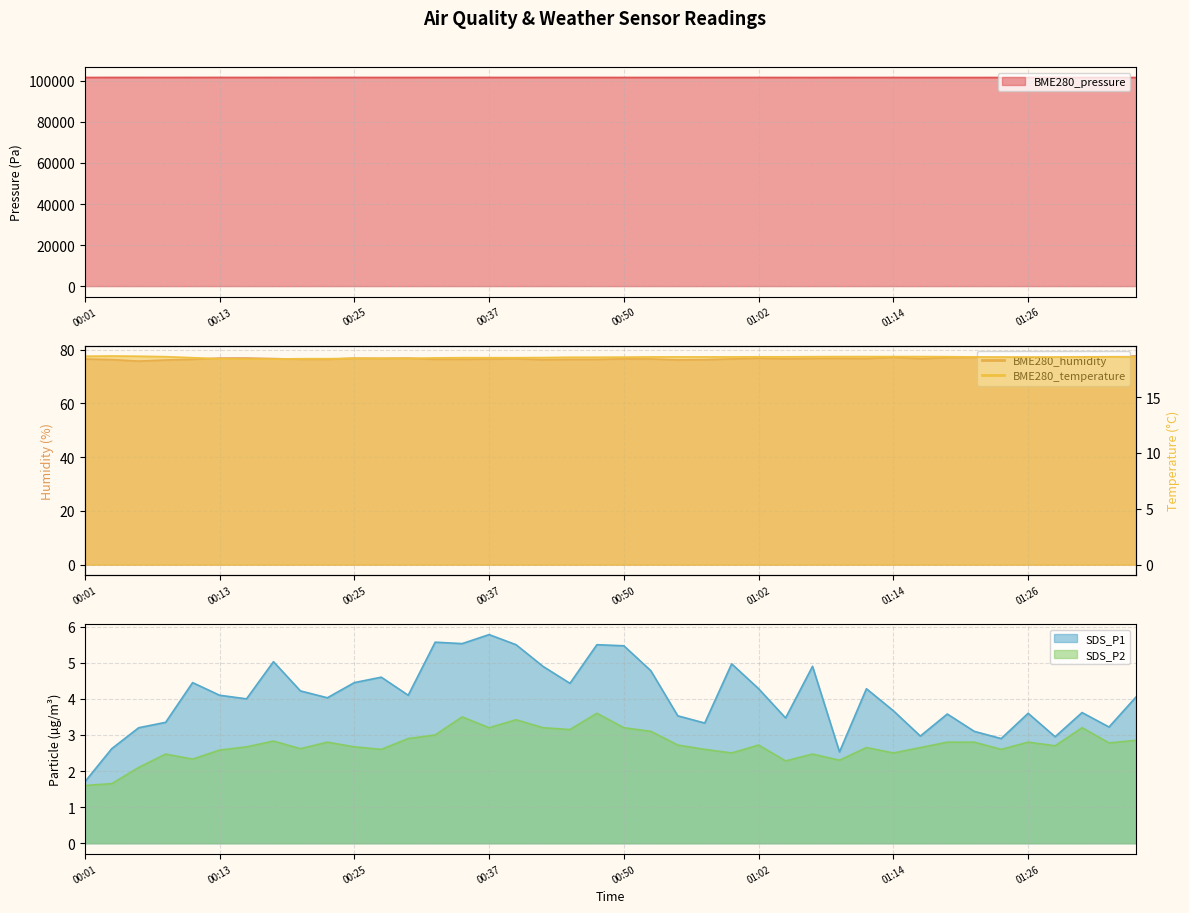

What is the value of the SDS_P1 point at the 40th from the left?

4.0